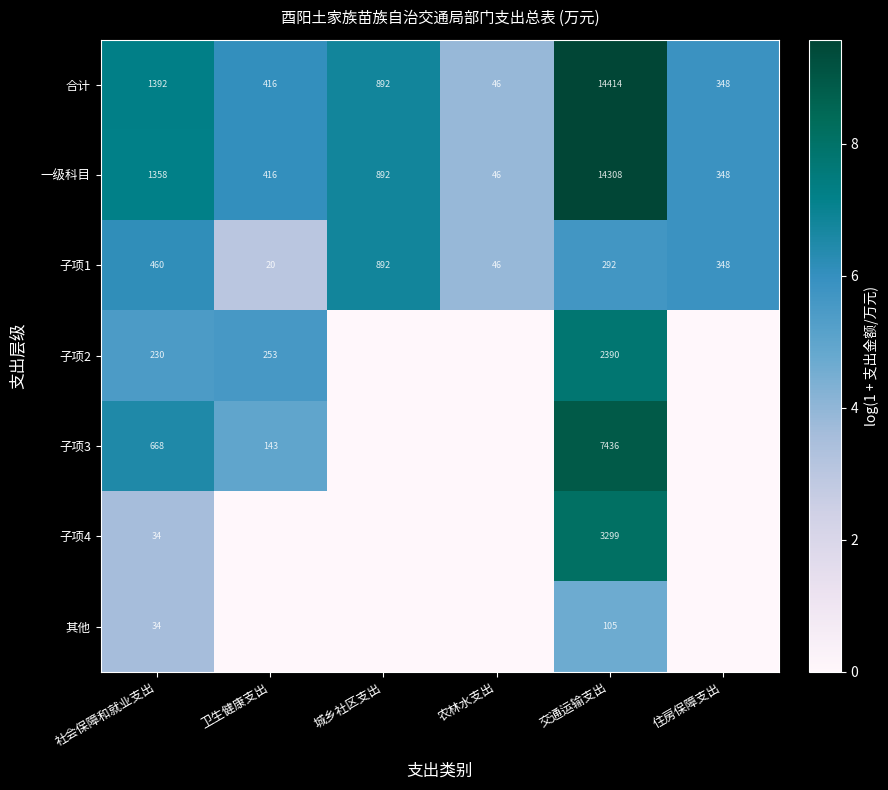

Which category has the highest value in the 一级科目 series?

交通运输支出